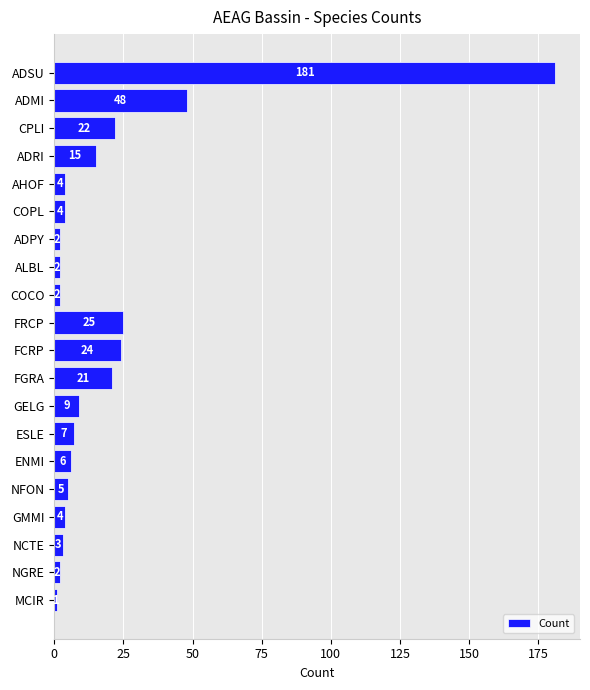

Which label corresponds to the smallest value in the chart?

MCIR